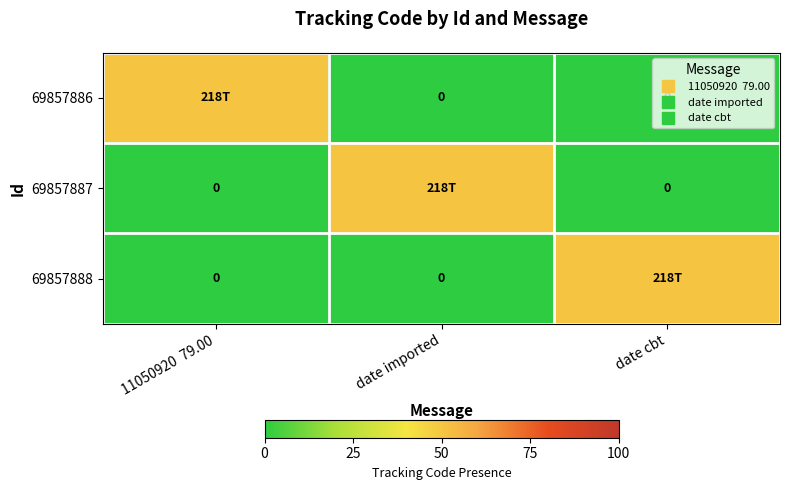

At how many categories does at least one series exceed 14?

3